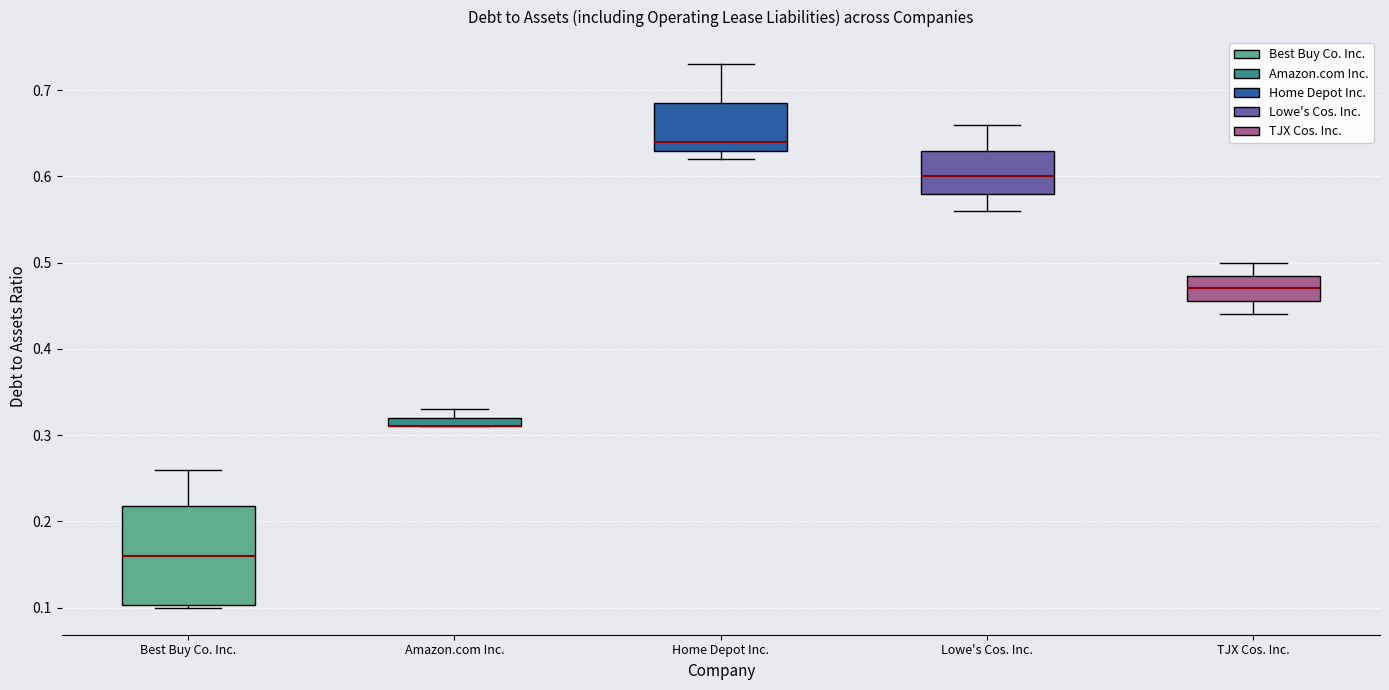

Comparing the boxes themselves (not the whiskers), which one is the tallest?

Best Buy Co. Inc.